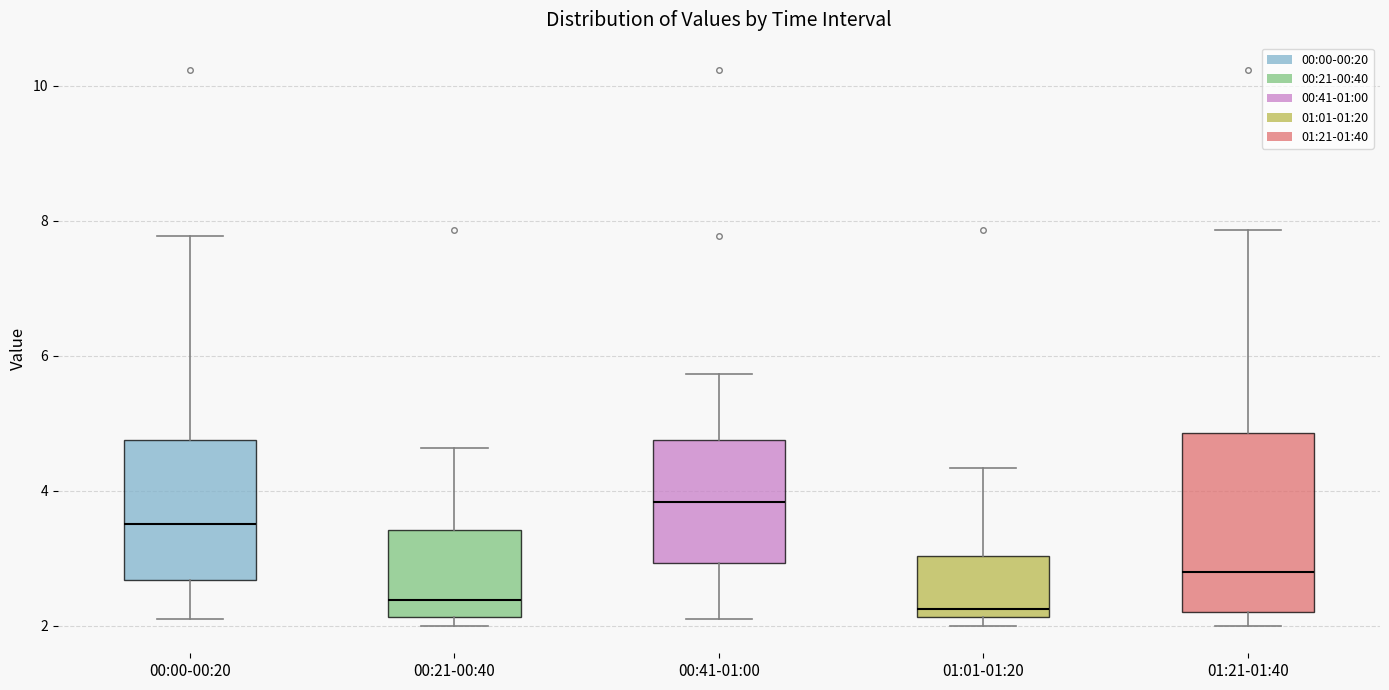

Where is the lower edge of the box for 00:41-01:00 on the y-axis? The values are not printed on the chart, so give them approximately, as read against the axis.

3.0